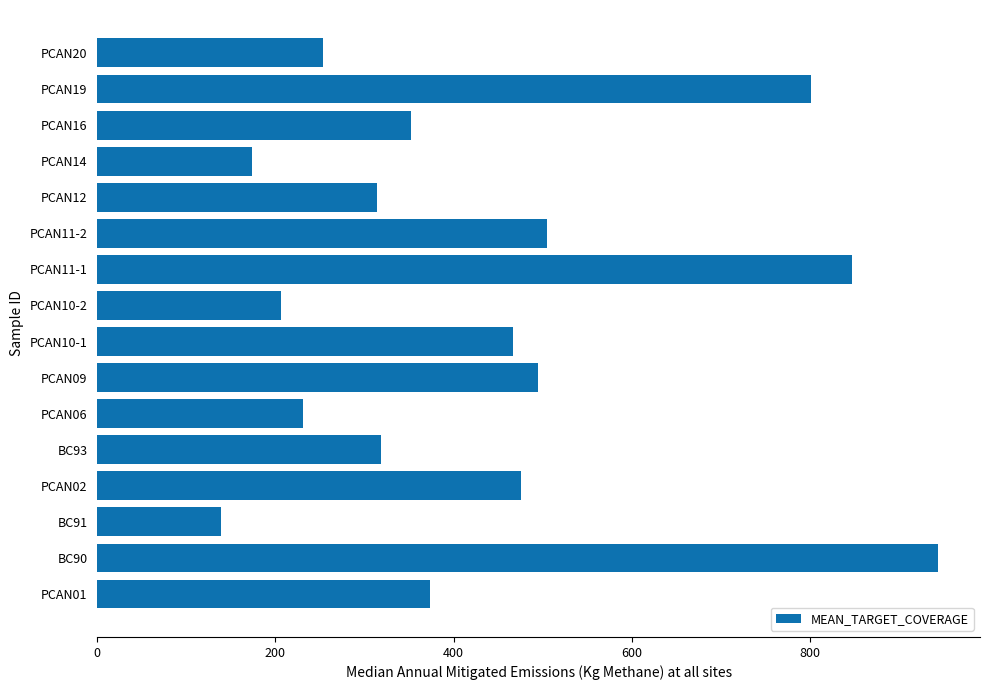

What is the average value?

431.1